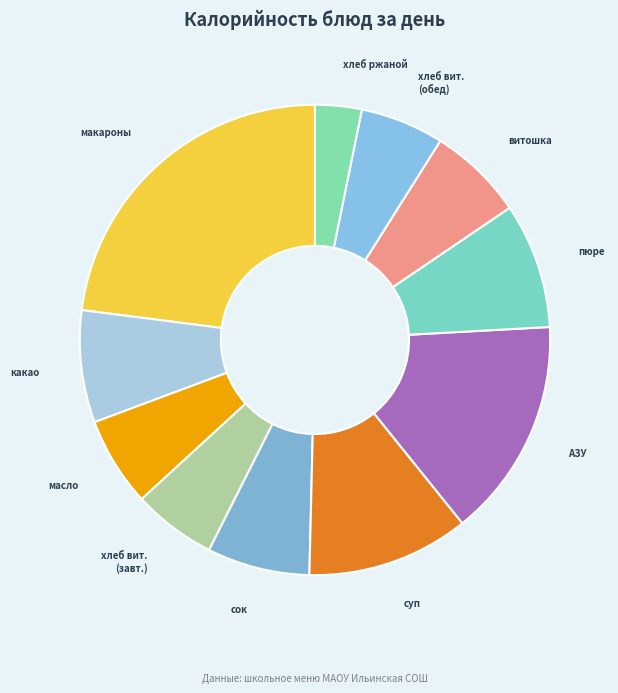

Is it true that хлеб ржаной is 3% of the pie?

True